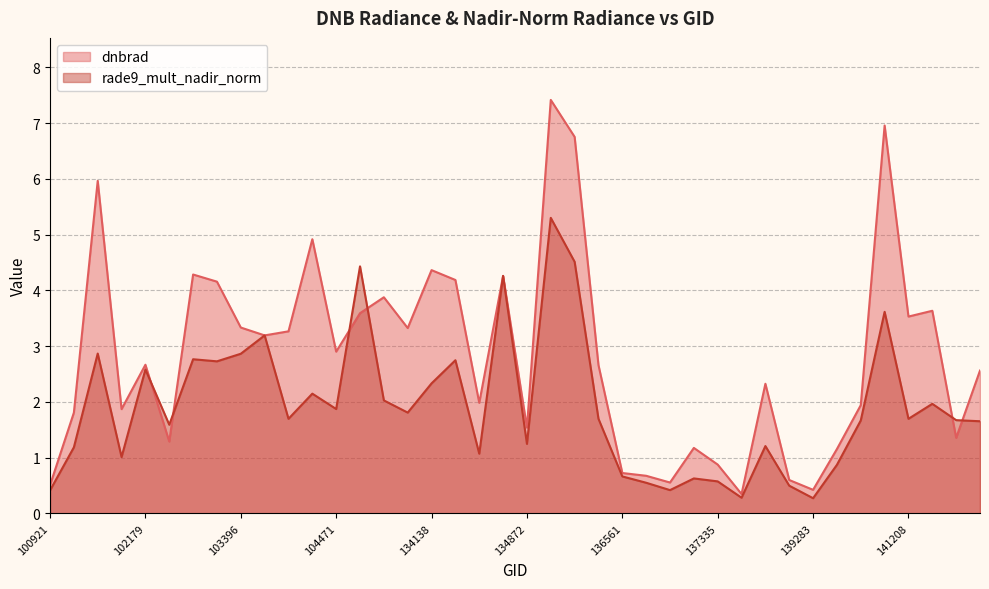

What is the average value of the dnbrad series?

2.8